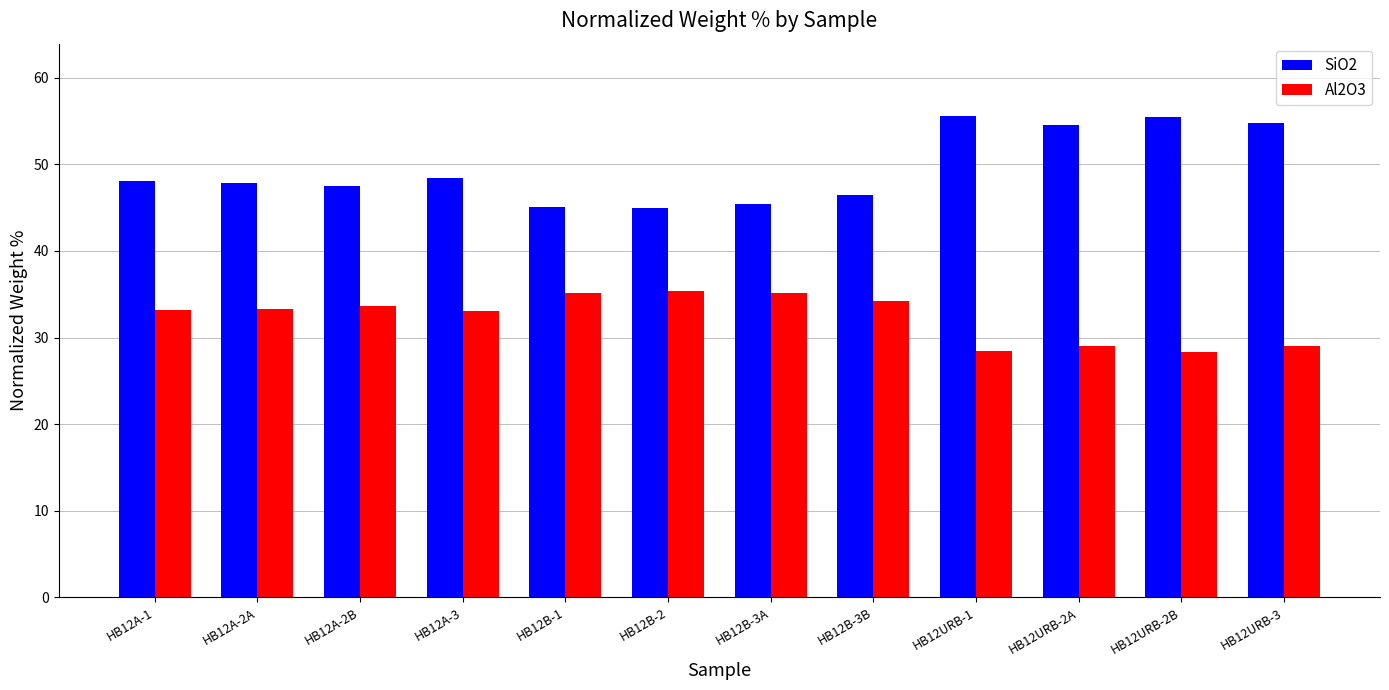

What is the maximum value shown in the chart?

55.6